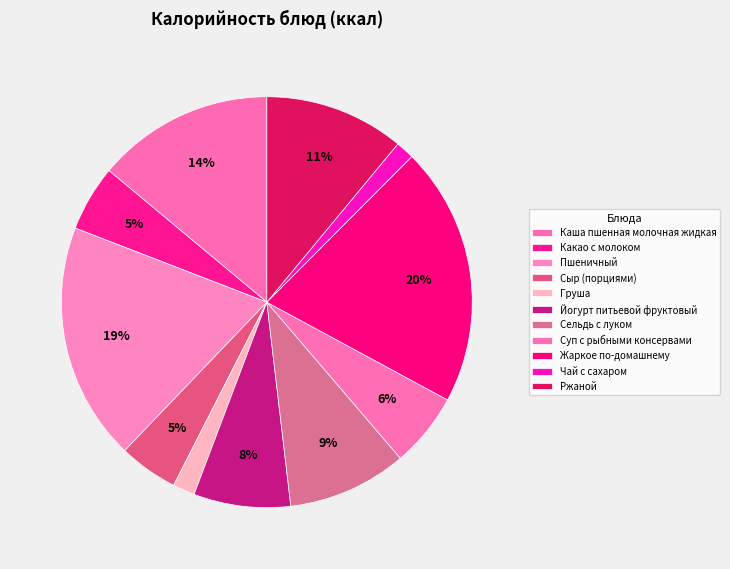

To the nearest percent, what portion does Сыр (порциями) represent?

5%